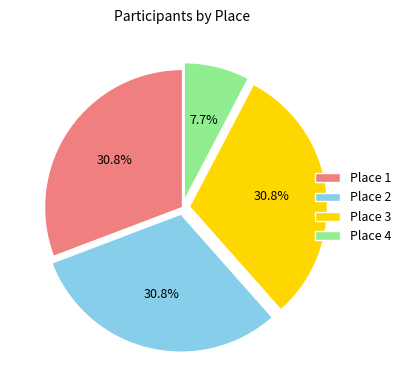

Count the number of slices in the pie.

4